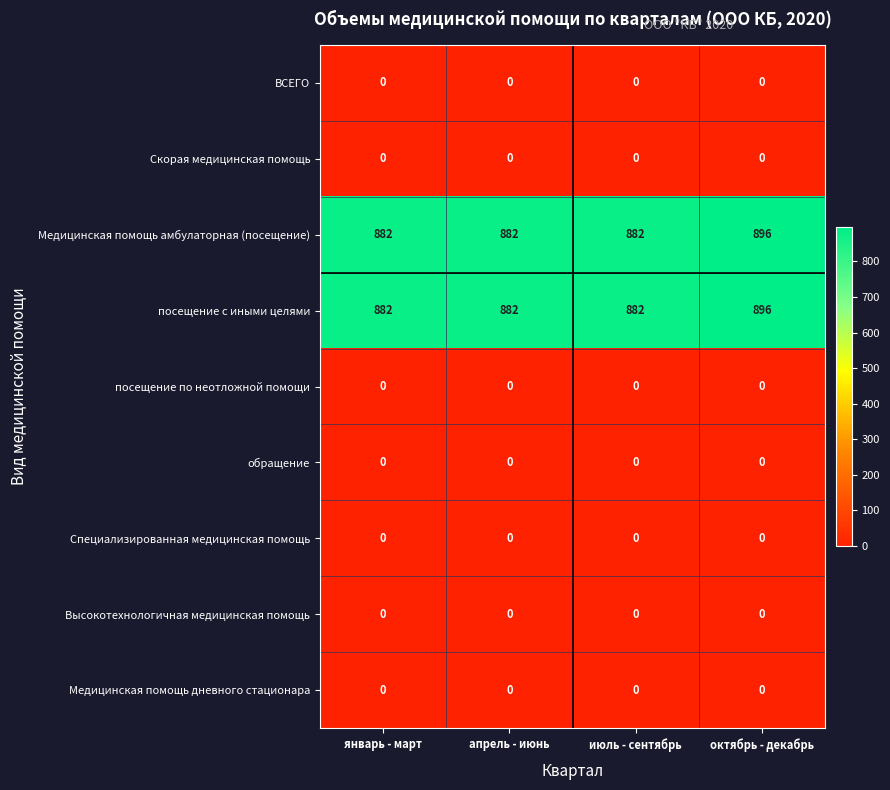

What is the lowest value of the Медицинская помощь амбулаторная (посещение) series?

882